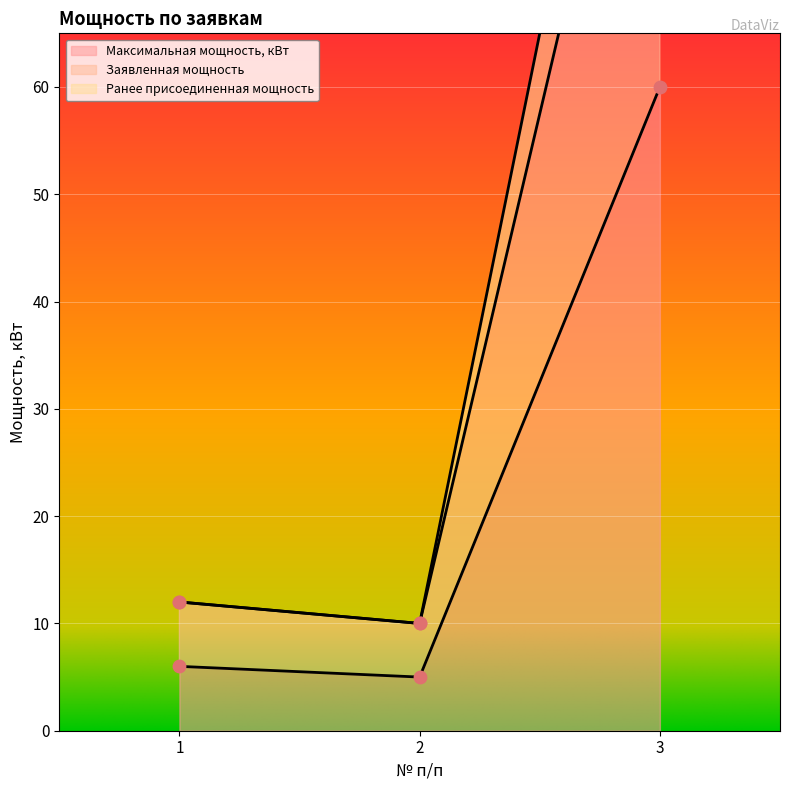

Is it true that Максимальная мощность, кВт equals 104 at 3?

False